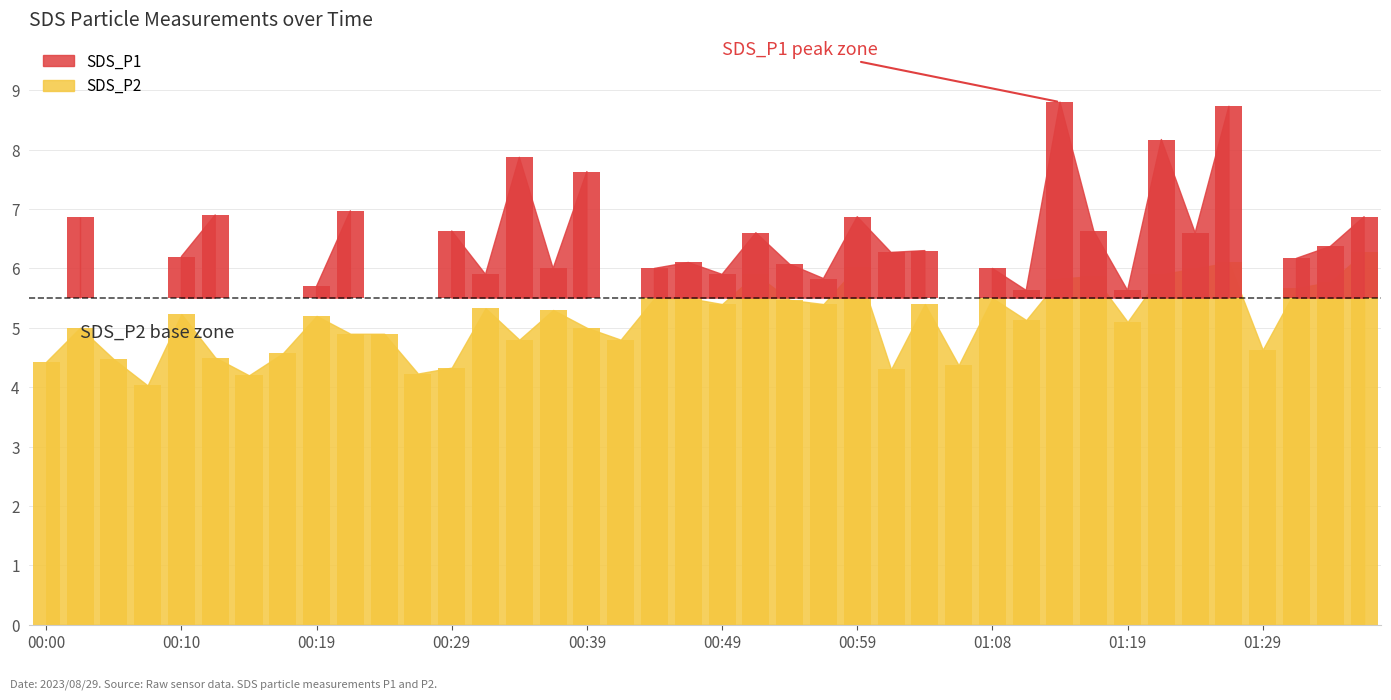

What is the difference between the maximum and minimum values?

2.2